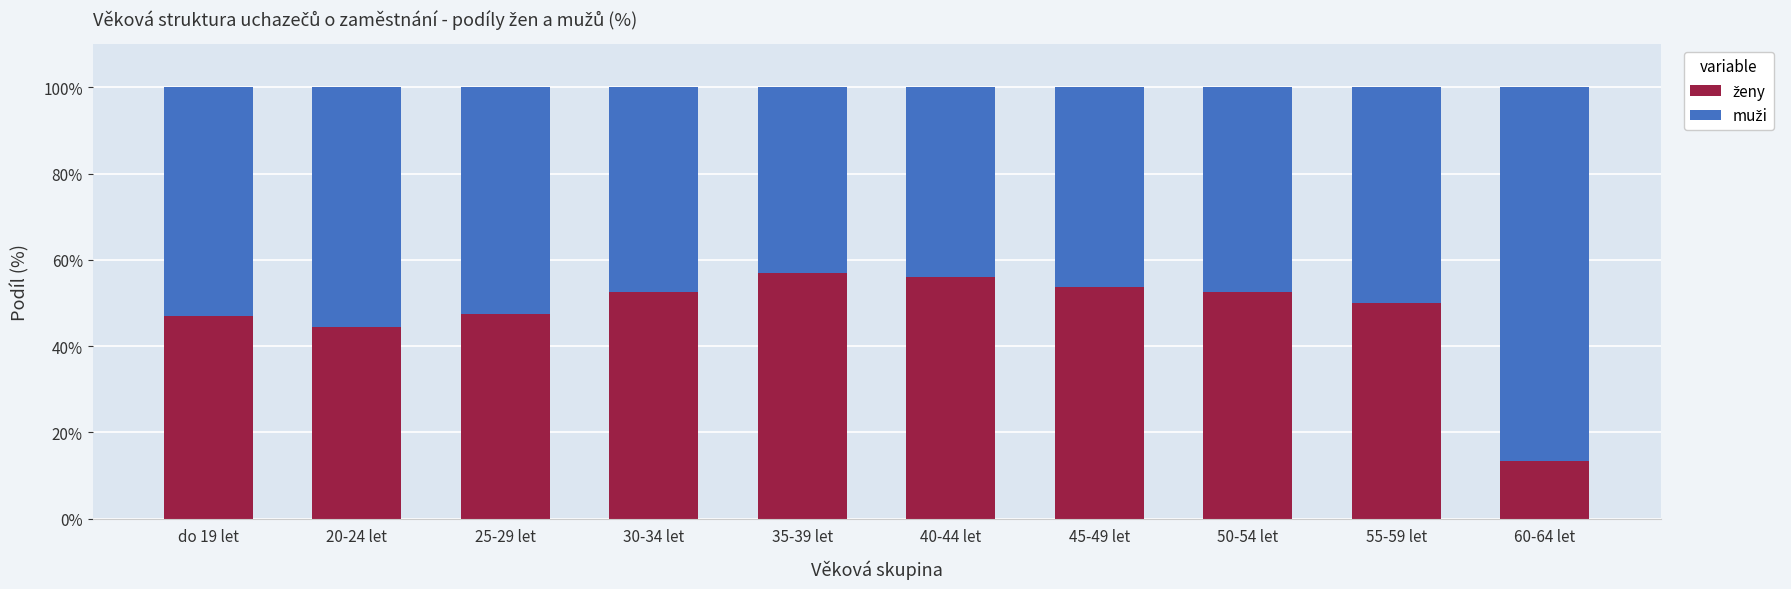

What is the total value across all series at 35-39 let?

100.0